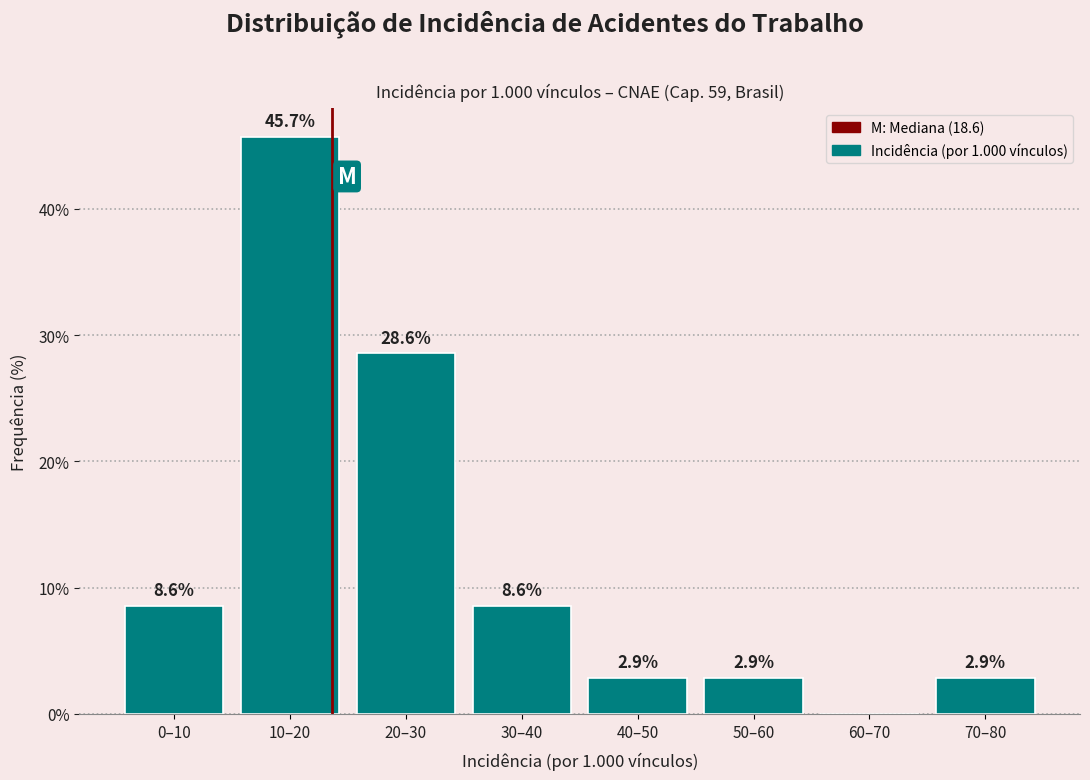

Reading left to right, extract all data points from this chart.

0–10=8.6	10–20=45.7	20–30=28.6	30–40=8.6	40–50=2.9	50–60=2.9	60–70=0.0	70–80=2.9